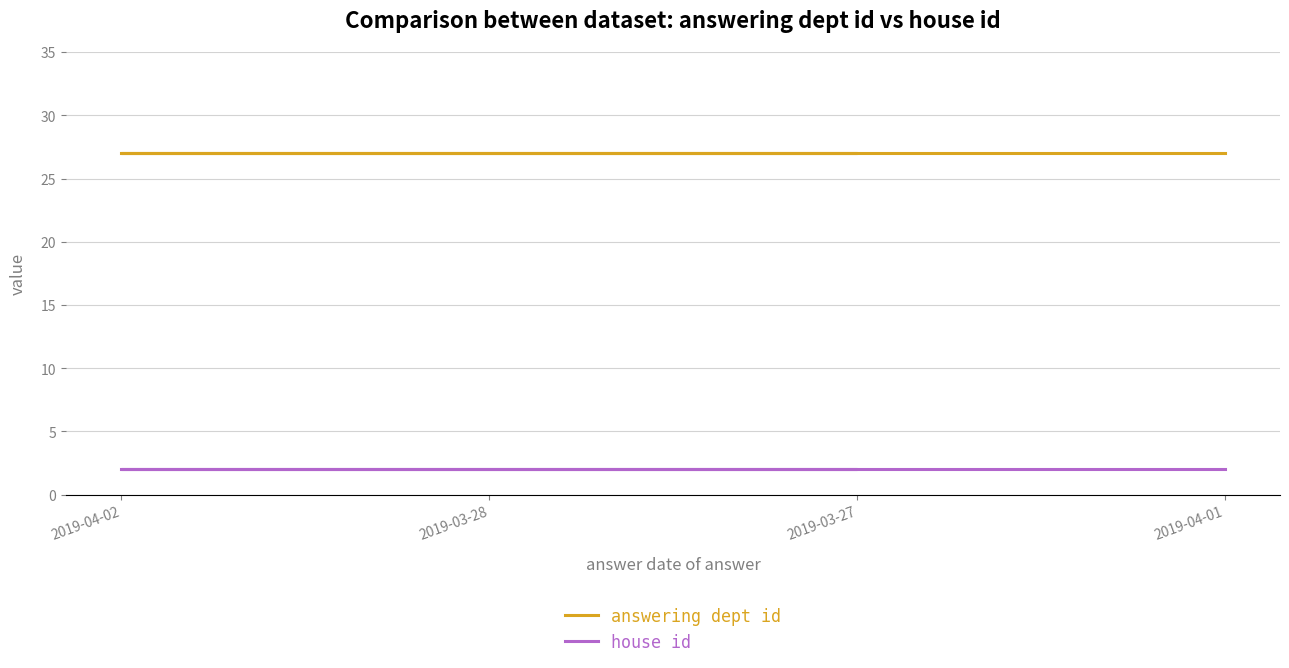

True or false: answering dept id and house id intersect in this chart.

False